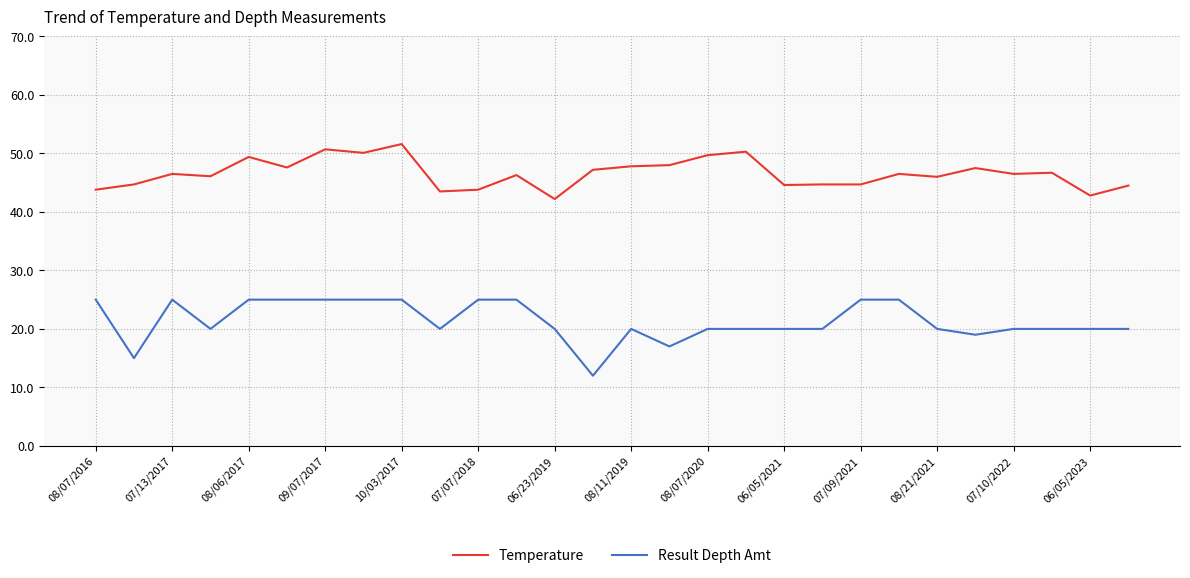

What is the highest value of the Temperature series?

51.6